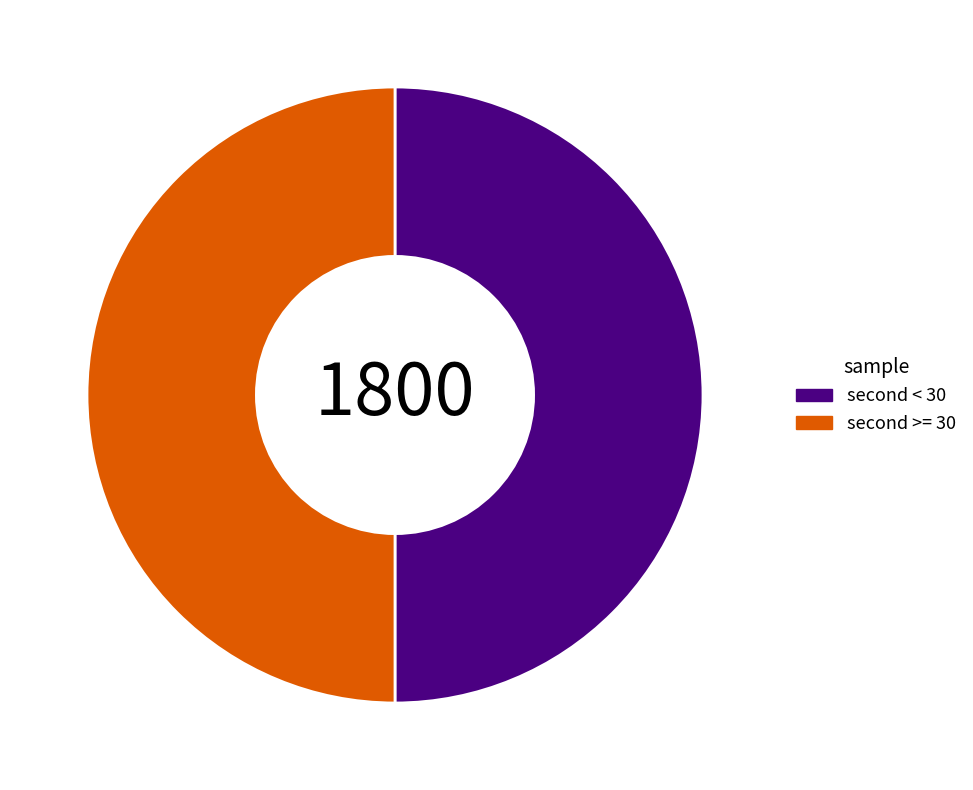

How many segments does this pie chart have?

2